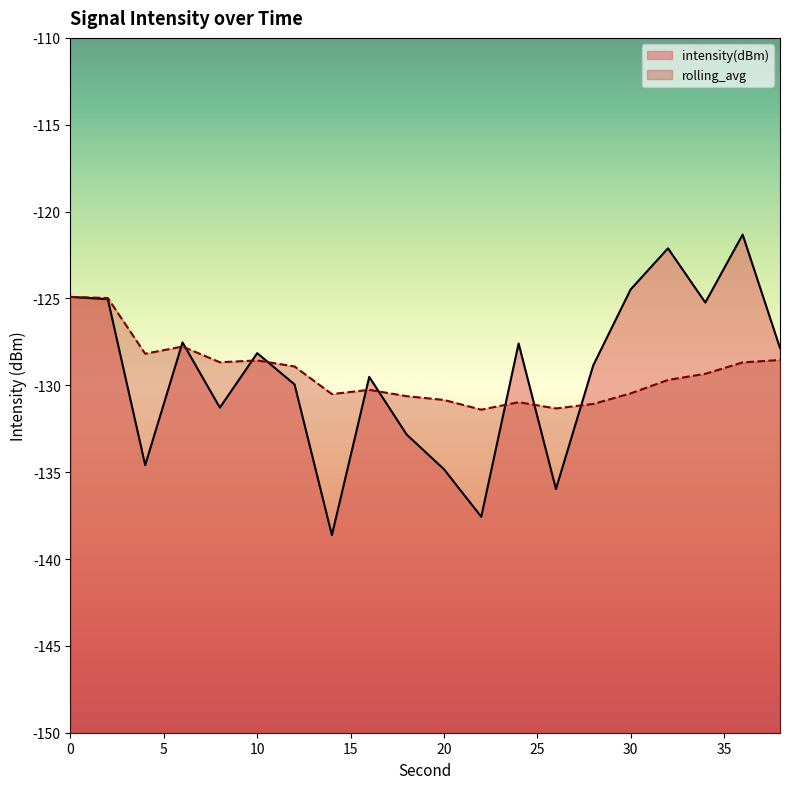

How many interior local peaks does the rolling_avg series have?

4